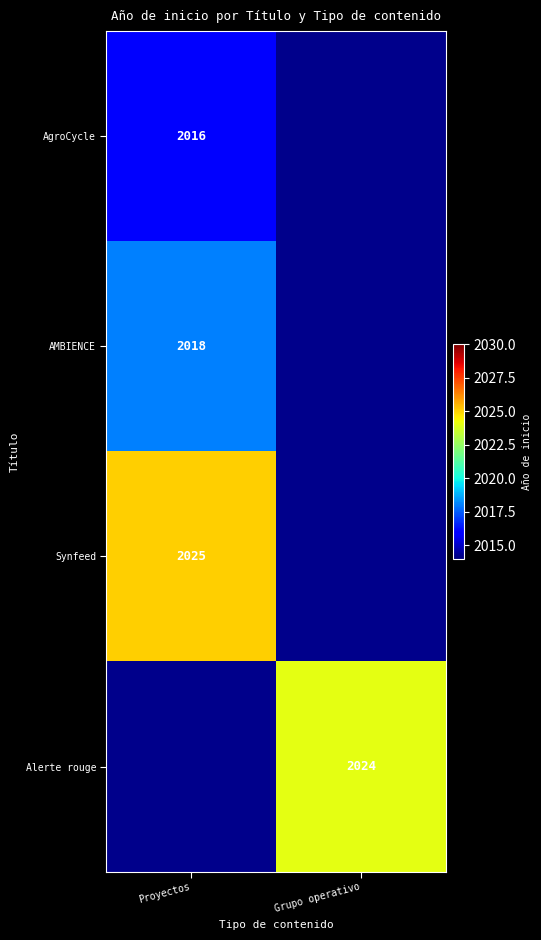

True or false: Alerte rouge has a value of 2798 at Grupo operativo.

False